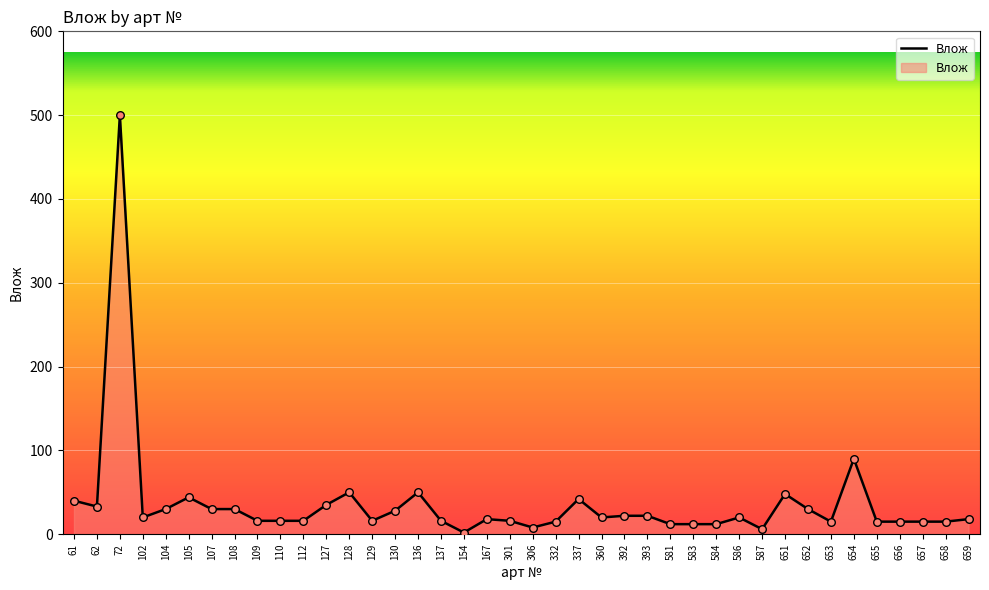

Approximately how many times larger is the value at 109 compared to 654?

0.2